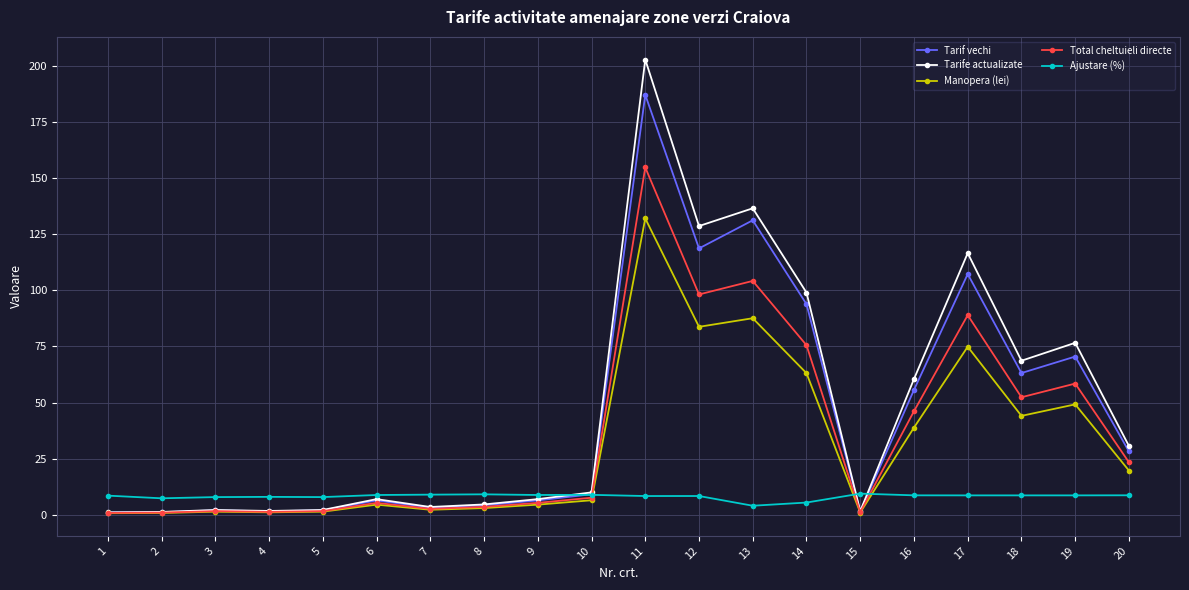

What is the approximate value of Tarif vechi at 7?

3.2